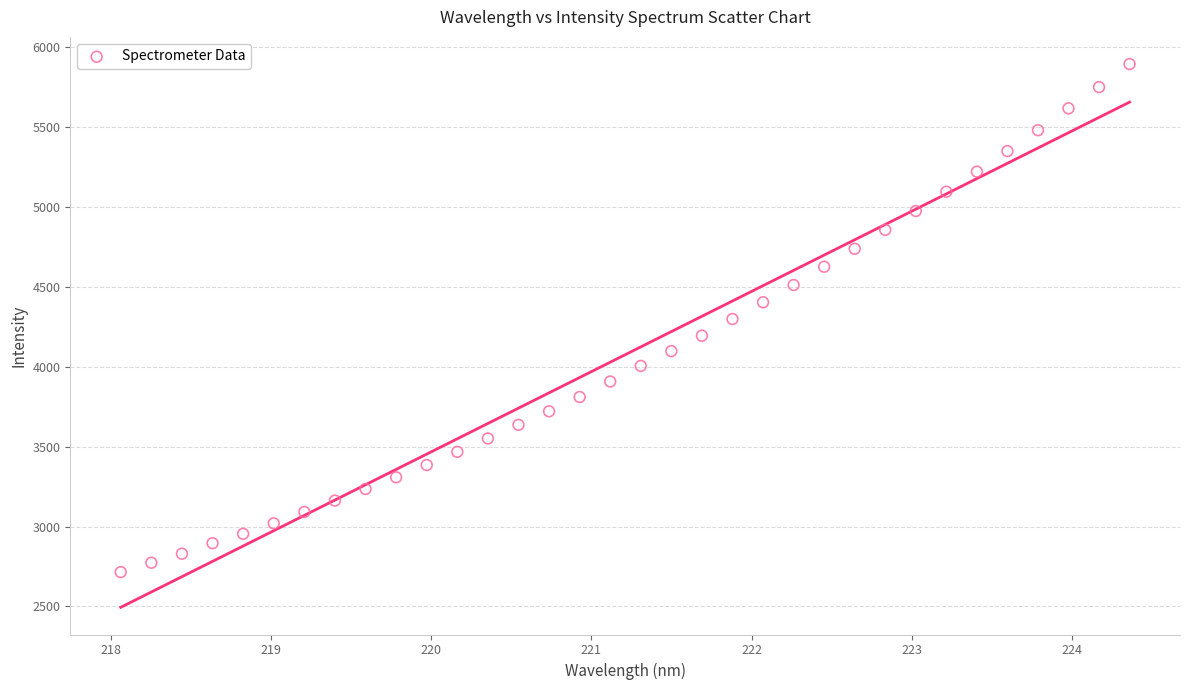

What is the range of X values (max minus min)?

6.3